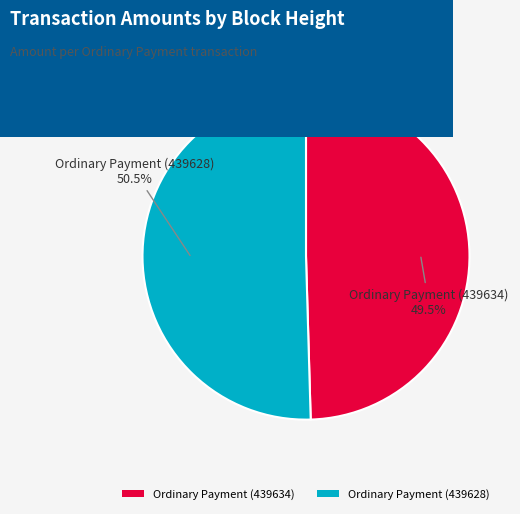

What is the ratio of the value at Ordinary Payment (439634) to the value at Ordinary Payment (439628)?

1.0